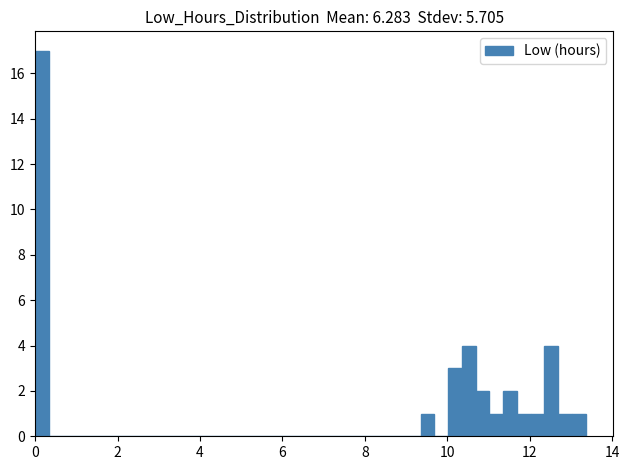

Read against the x-axis, roughly where is the centre of the tallest bar?

0.2